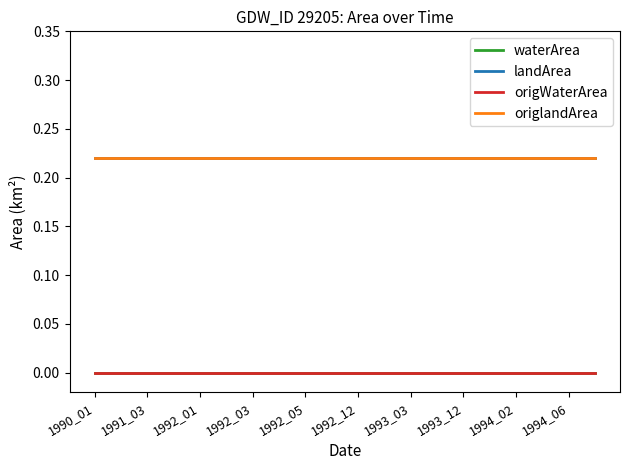

What is the highest value of the landArea series?

0.2